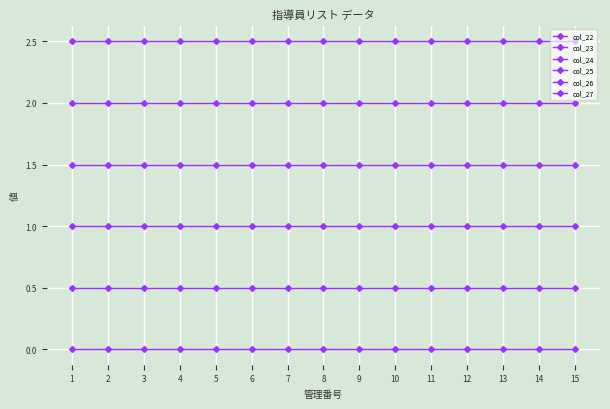

Does the chart have visible grid lines?

Yes